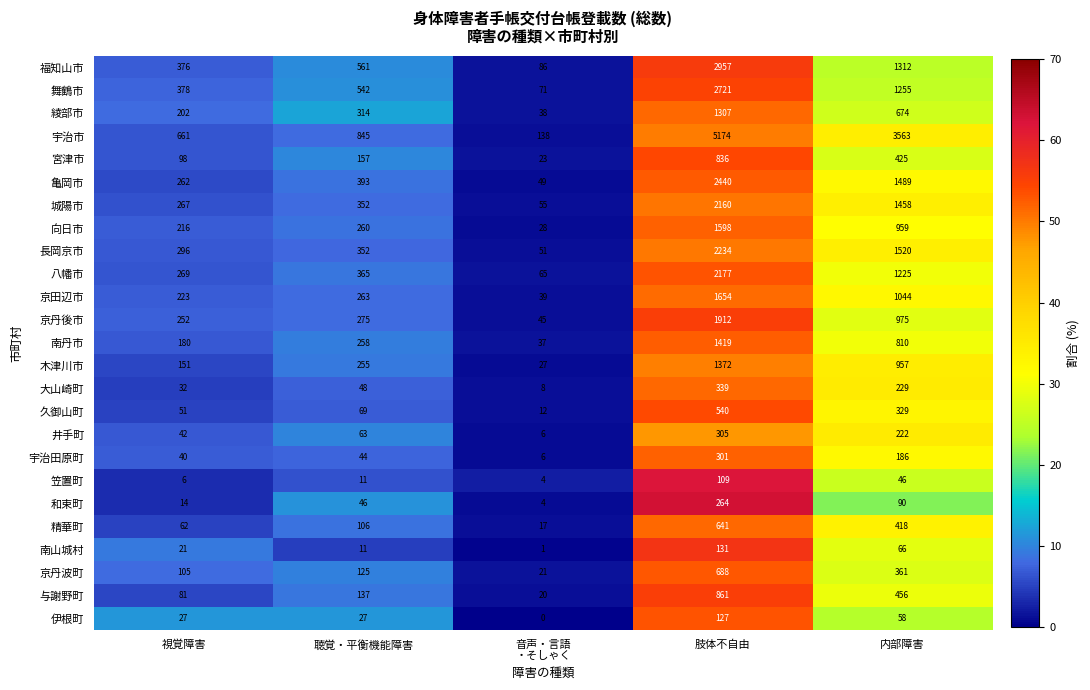

Which series has the largest range (max minus min)?

宇治市